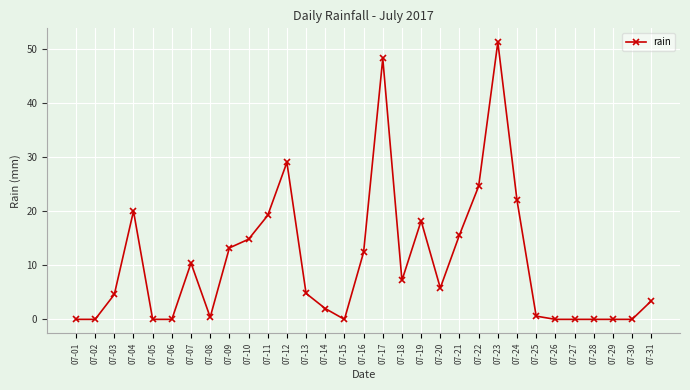

True or false: there are more than 2 points higher than both neighbors.

True